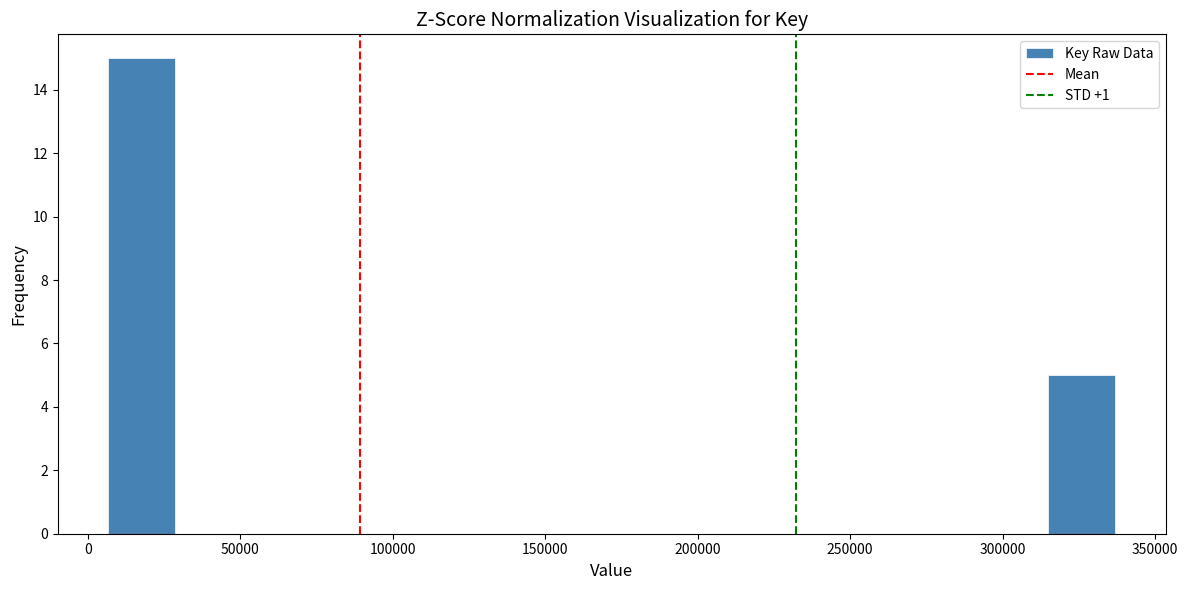

What is the height of the bar covering 315000 to 335000 on the x-axis? Neither the bar edges nor the heights are printed on the chart, so give them approximately, as read against the axes.

5